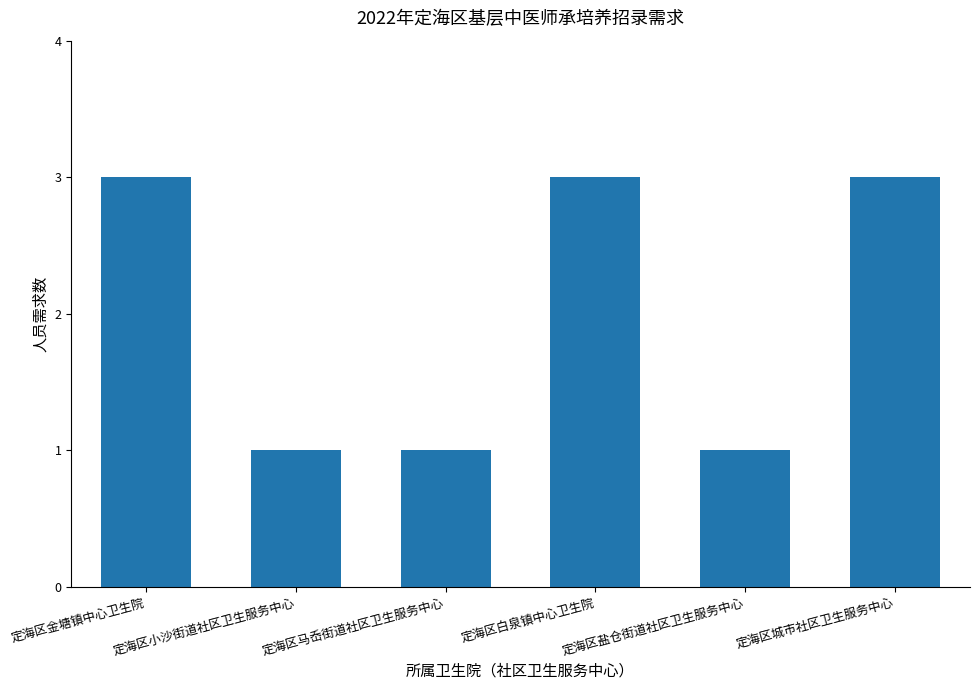

Reading left to right, list all the values displayed in this chart.

3	1	1	3	1	3